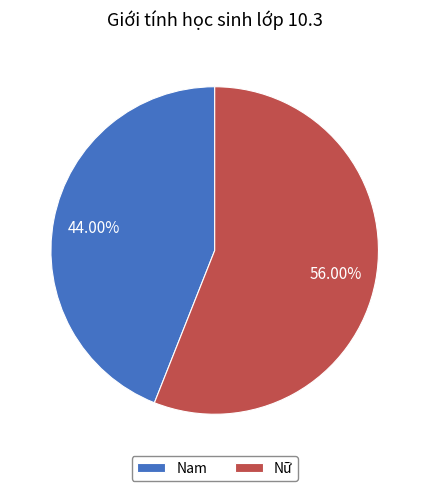

Which slice is the smallest?

Nam